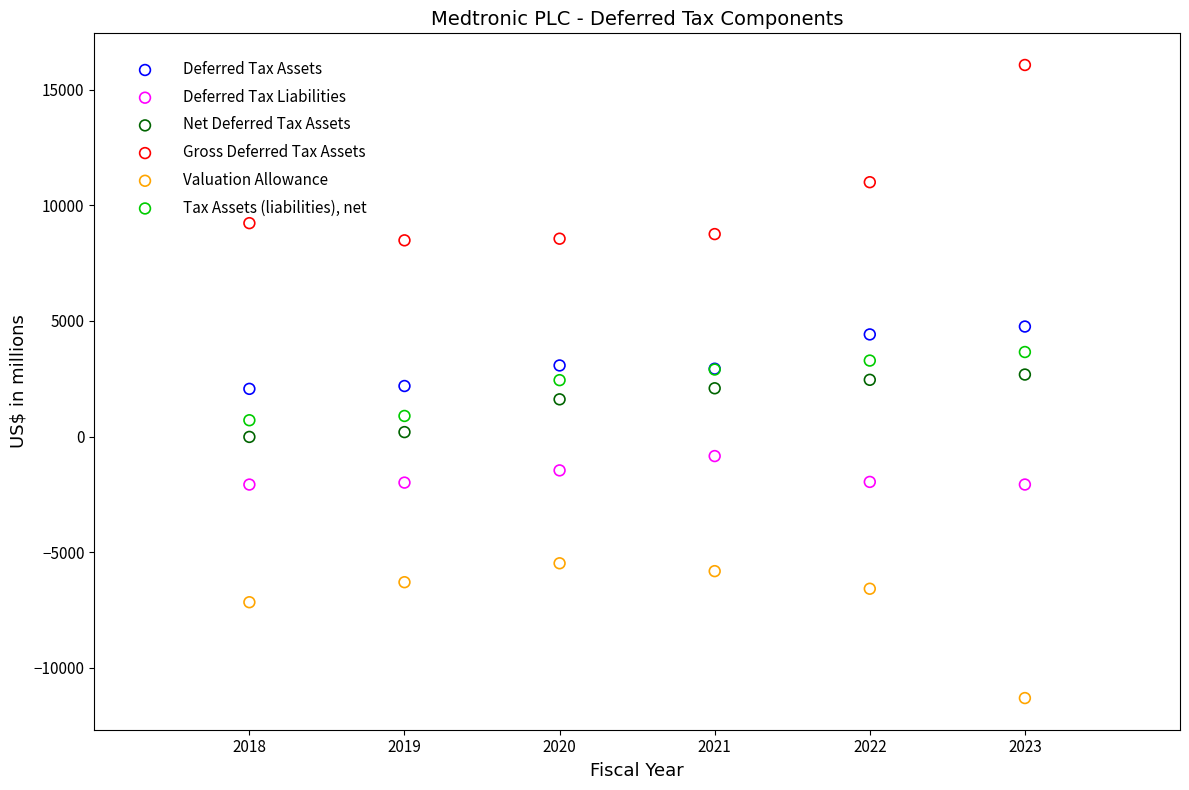

Which series reaches the maximum Y coordinate?

Gross Deferred Tax Assets